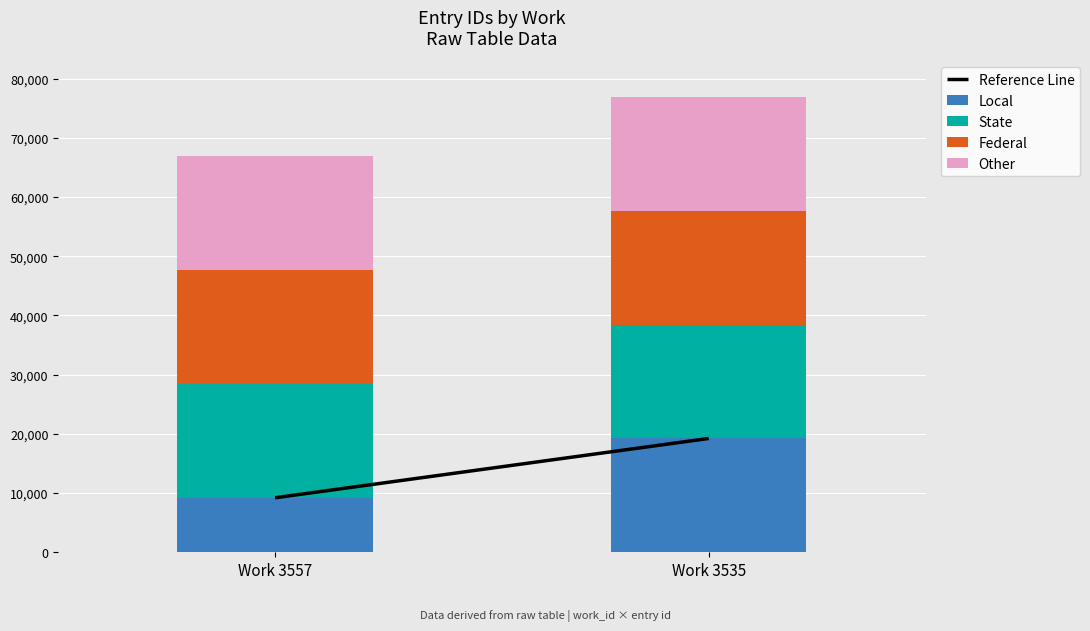

True or false: Local has a value of 9205 at Work 3557.

True